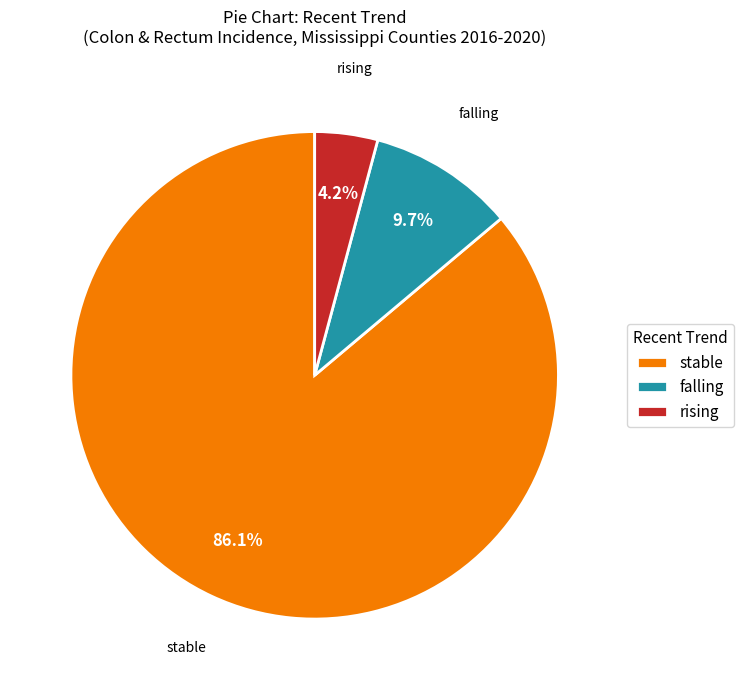

Does stable represent more than half of the total?

Yes